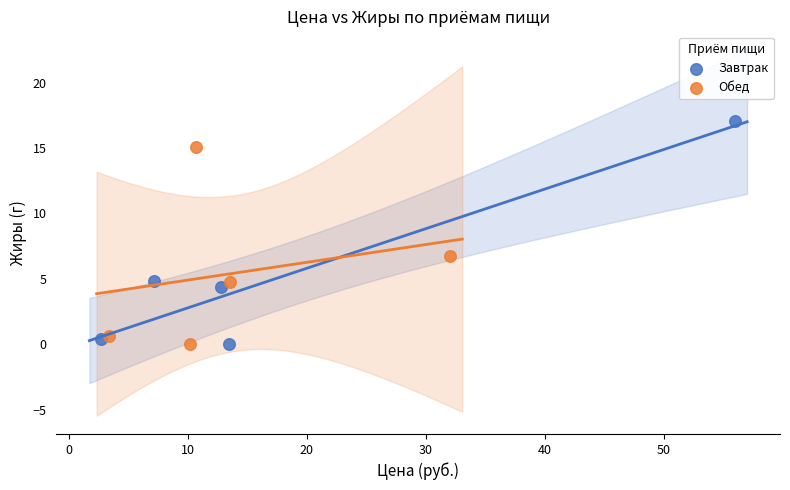

Which series contains the highest Y value?

Завтрак